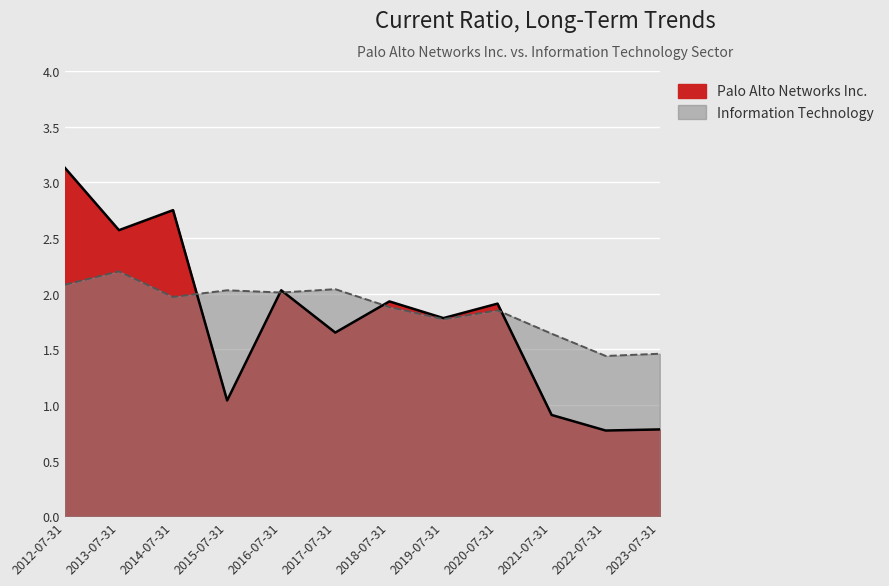

At how many categories does at least one series exceed 2?

6